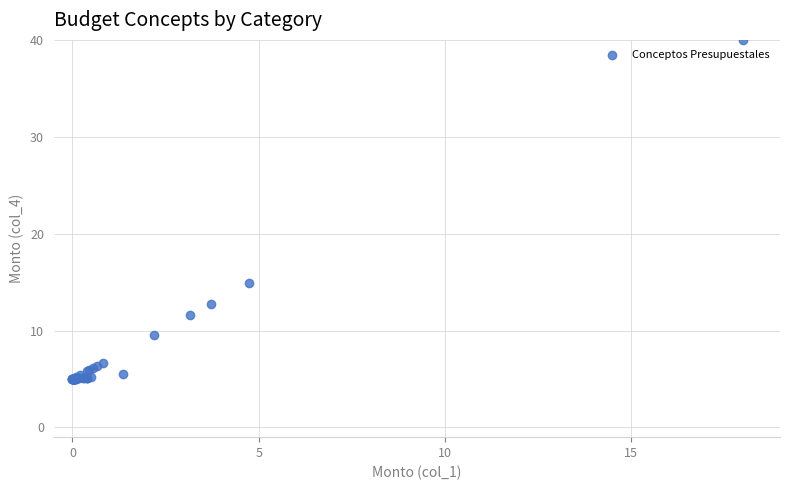

What Y value in the scatter plot is closest to 22?

14.9